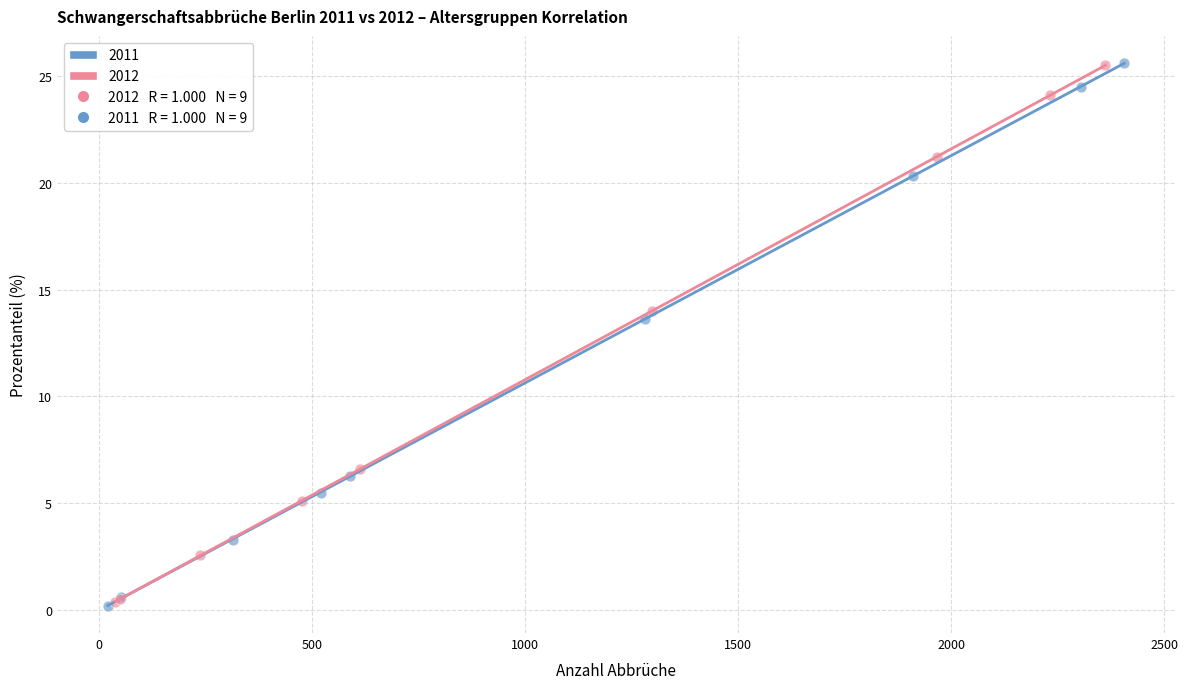

Which series has the largest Y range (max minus min)?

2011